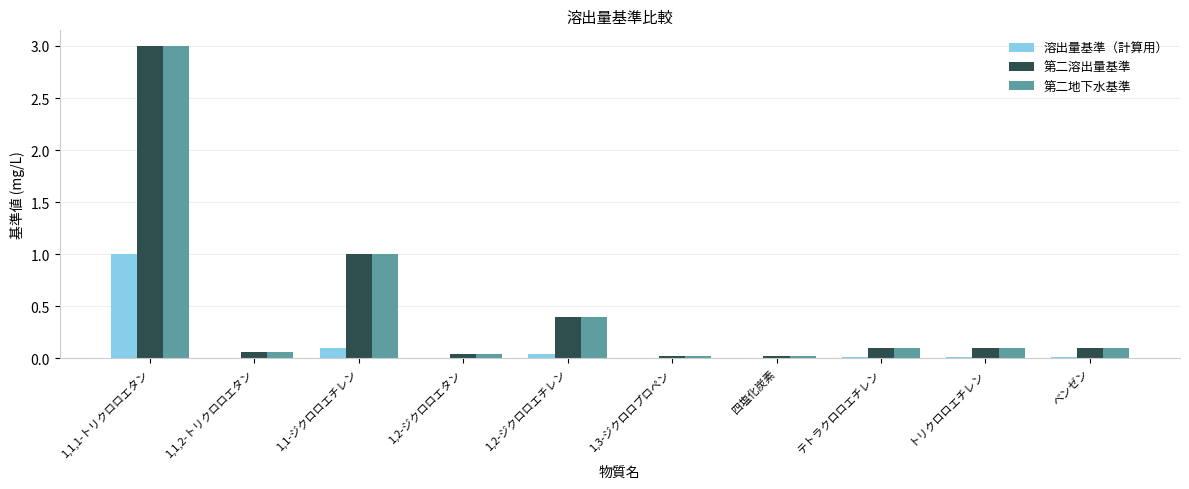

What is the spread (max minus min) of values at 1,1-ジクロロエチレン?

0.9